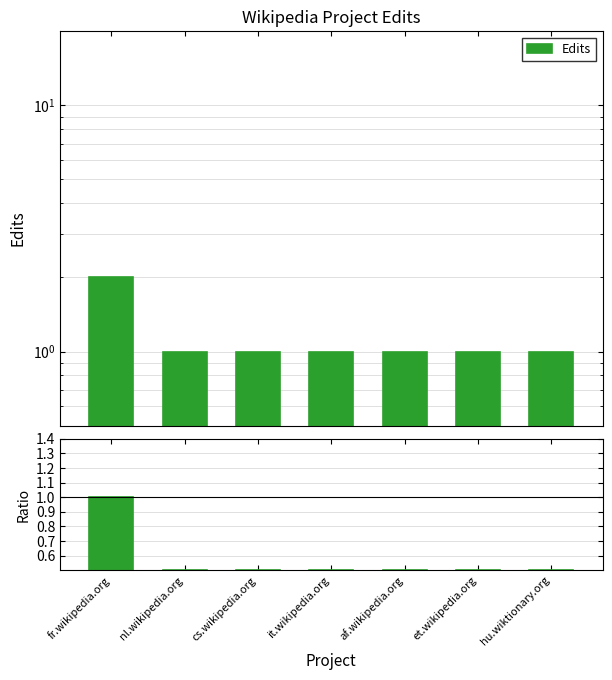

The Edits series shows 0.7 at it.wikipedia.org. True or false?

False